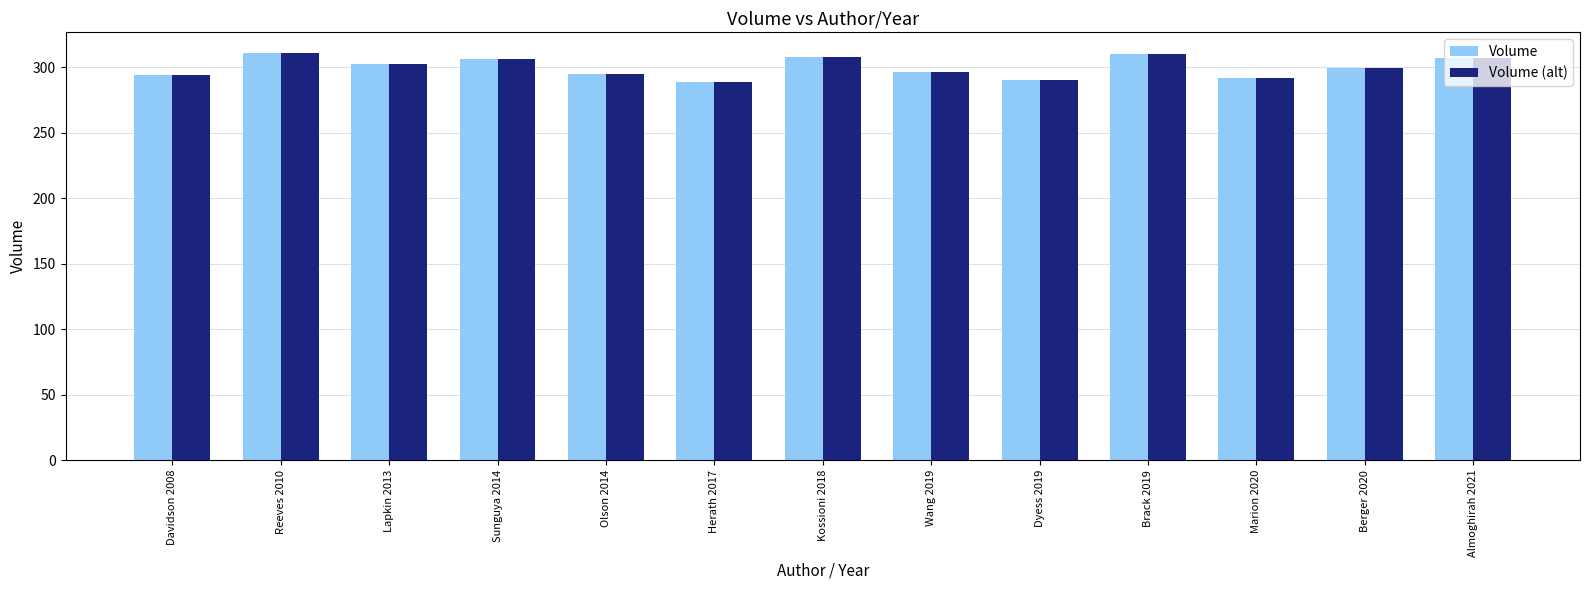

What is the smallest value displayed?

289